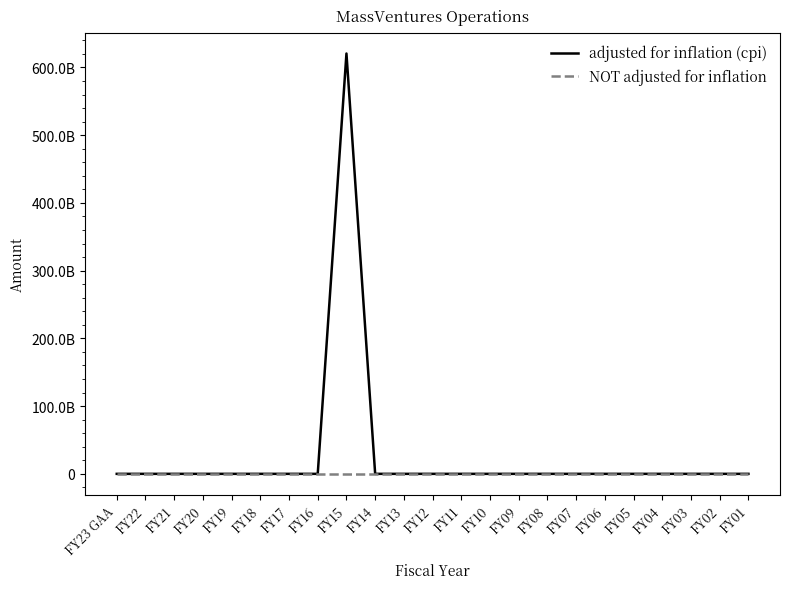

At which category does adjusted for inflation (cpi) reach its first local peak?

FY15